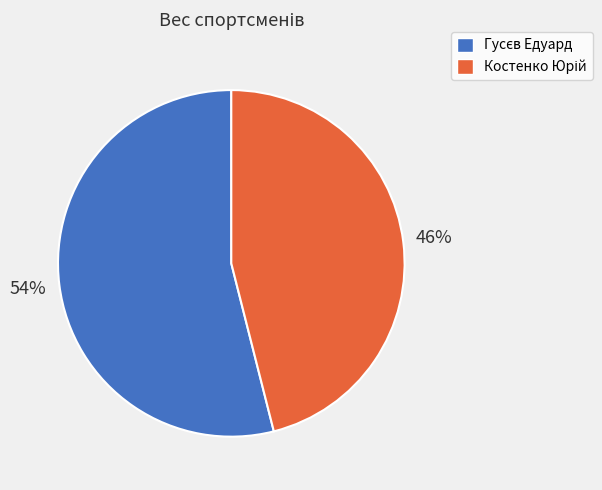

To the nearest percent, what is the average slice percentage?

50%